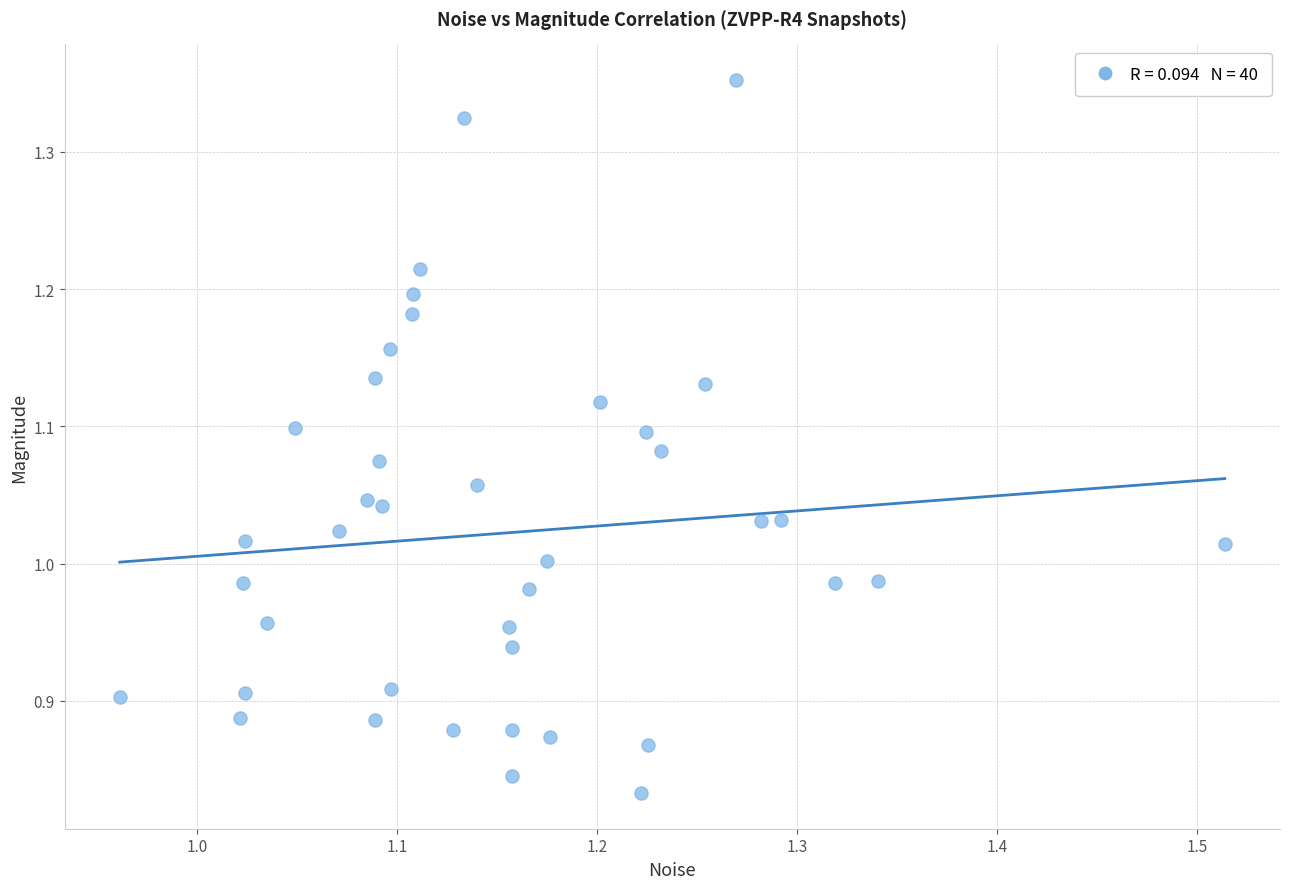

What is the range of X values (max minus min)?

0.6